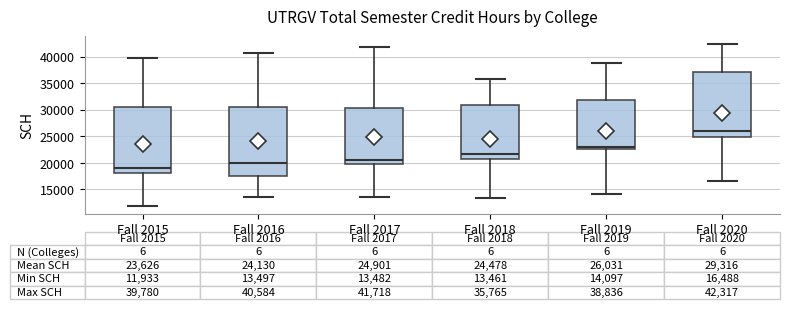

Which box has the highest median line?

Fall 2020